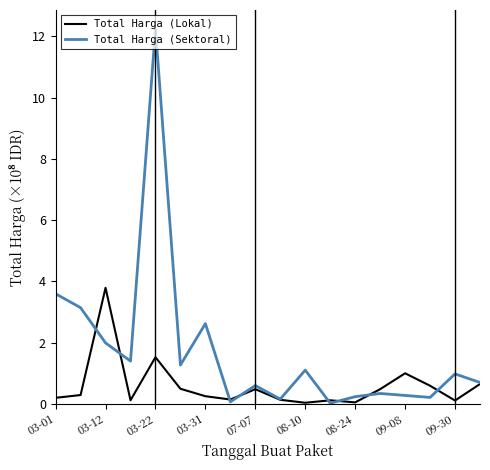

List the series in order of their peak value, highest first.

Total Harga (Sektoral), Total Harga (Lokal)